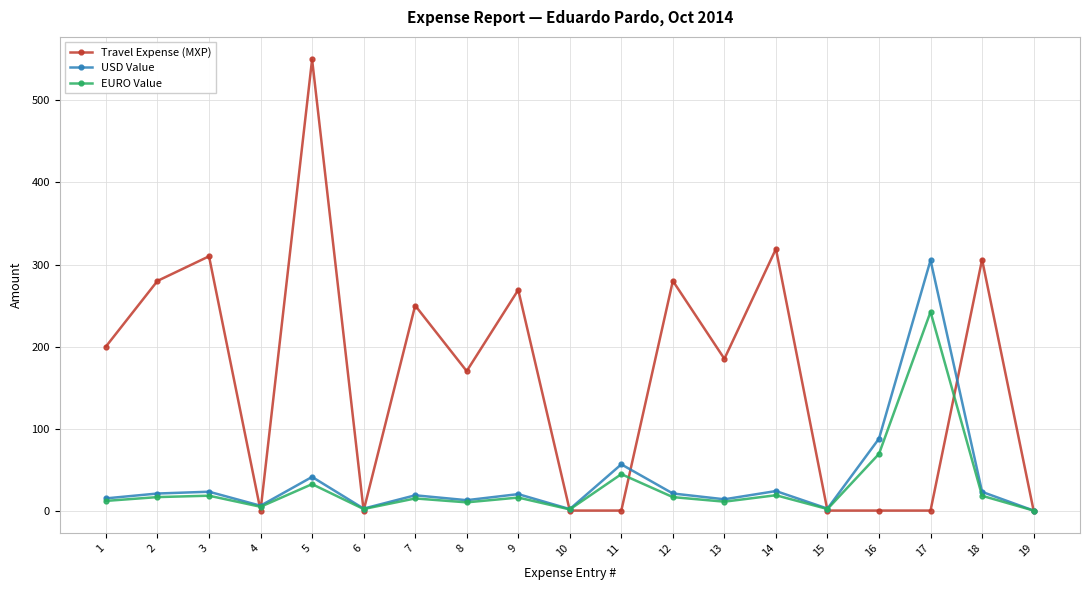

What is the maximum value shown in the chart?

550.0